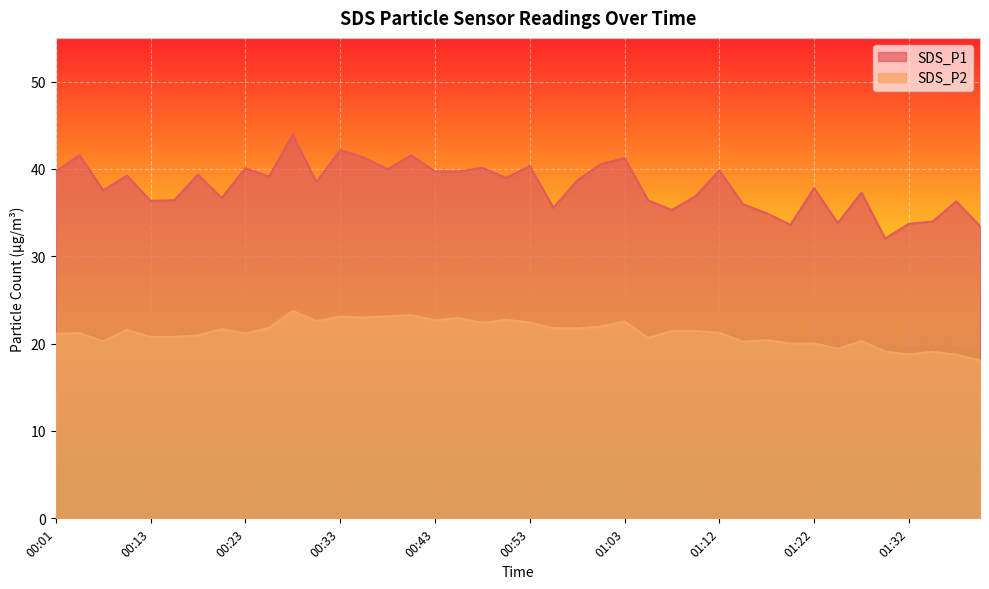

At which category is the sum across all series the highest?

00:28